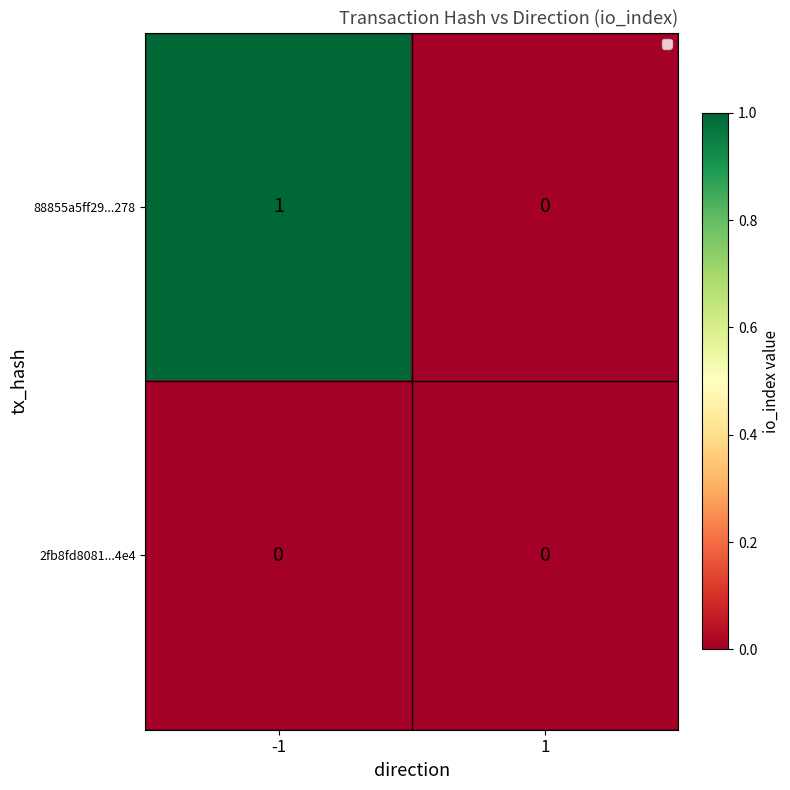

The value of 2fb8fd8081...4e4 at -1 is 0. True or false?

True